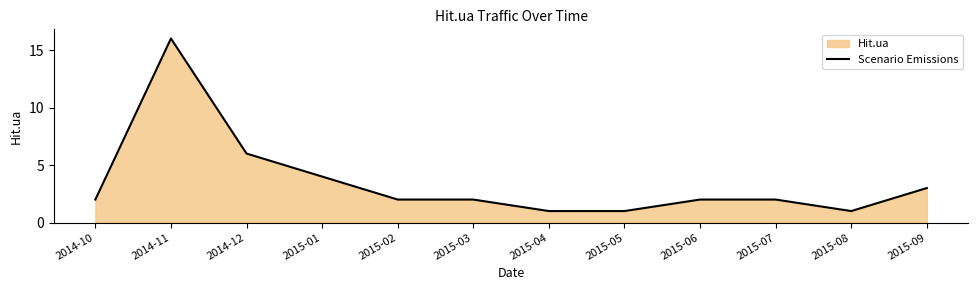

List the labels in order of value, smallest first.

2015-04, 2015-05, 2015-08, 2014-10, 2015-02, 2015-03, 2015-06, 2015-07, 2015-09, 2015-01, 2014-12, 2014-11